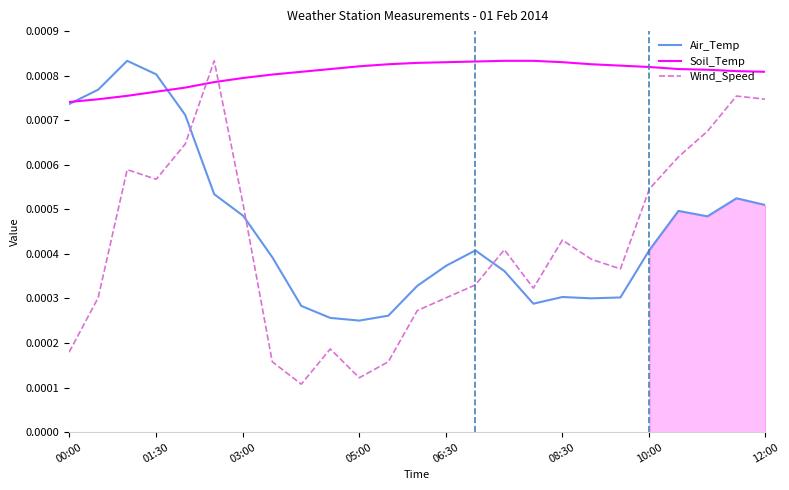

Which series ends up on top after the final intersection of Wind_Speed and Soil_Temp?

Soil_Temp